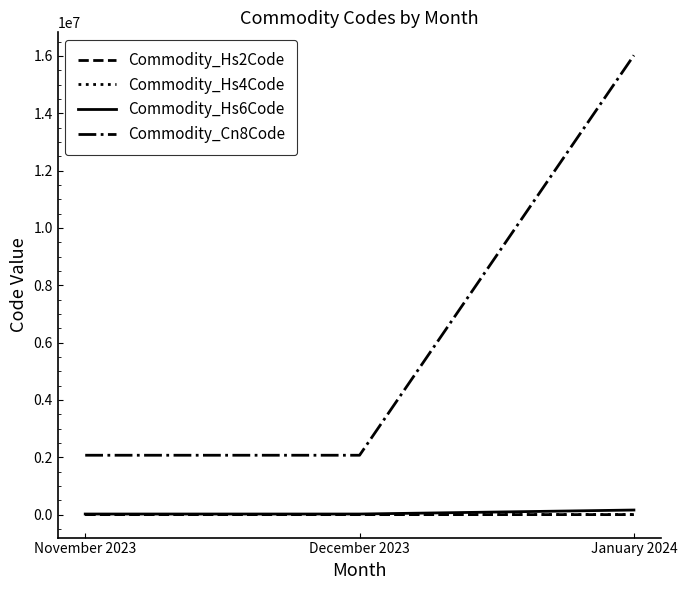

Which series has the largest range (max minus min)?

Commodity_Cn8Code